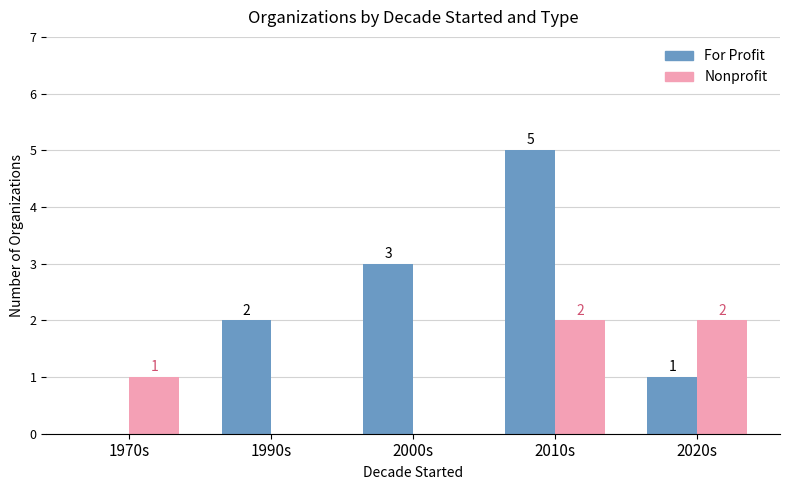

At which category is the sum across all series the highest?

2010s